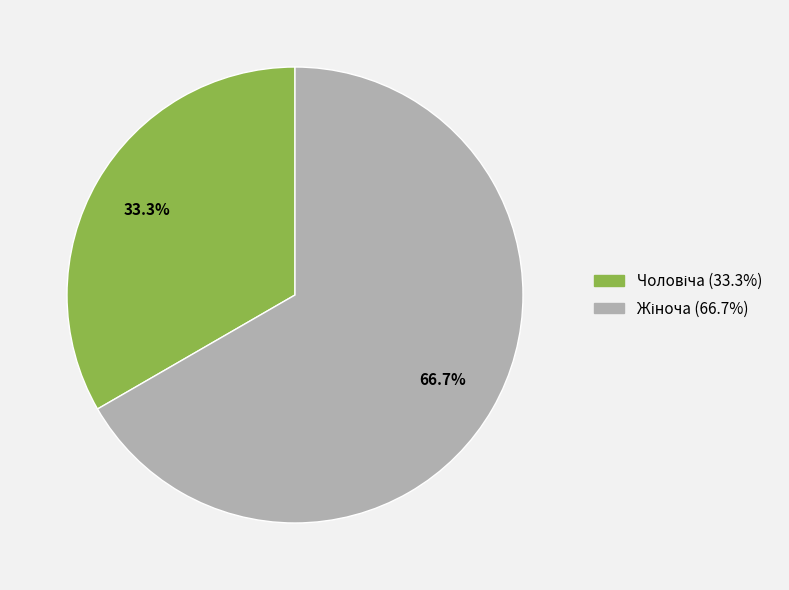

Is there any slice that represents more than half of the pie?

Yes